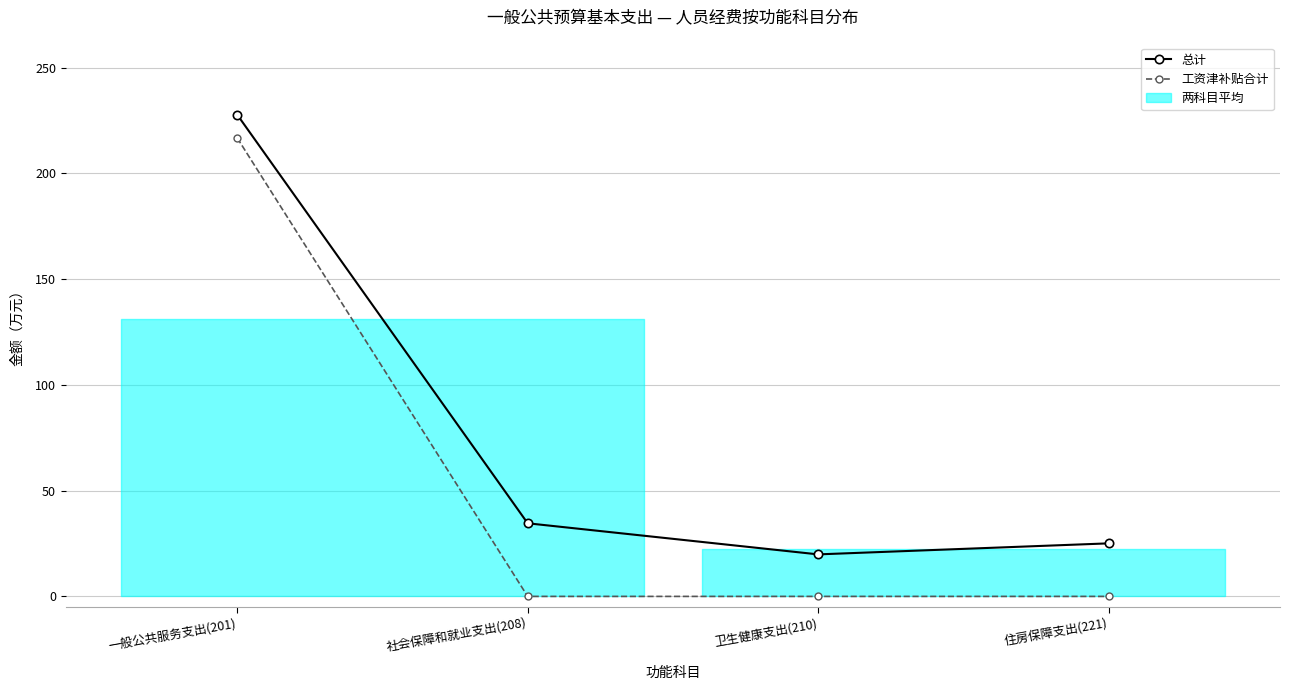

What is the total value across all series at 卫生健康支出(210)?

19.9